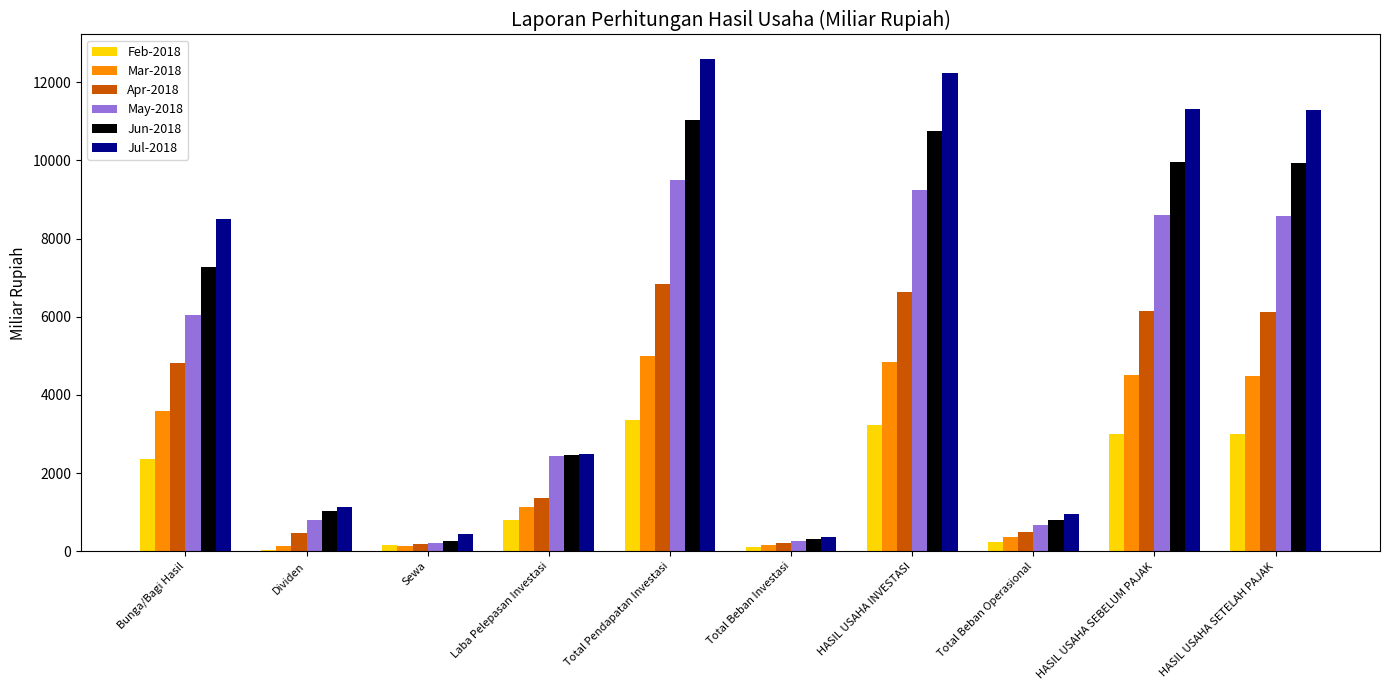

What are all the series names shown in the legend?

Feb-2018, Mar-2018, Apr-2018, May-2018, Jun-2018, Jul-2018